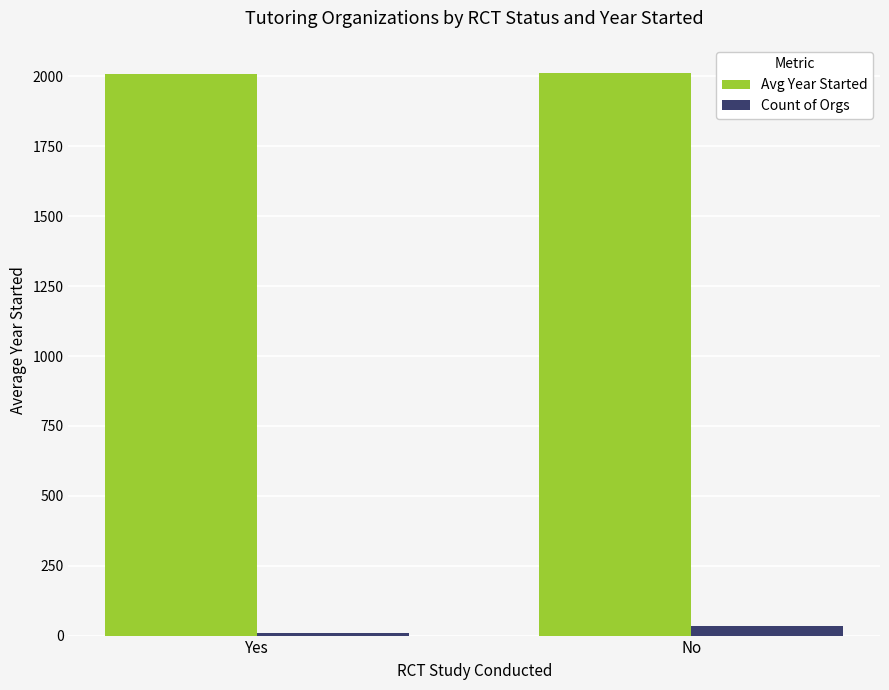

The Avg Year Started series shows 2010.0 at Yes. True or false?

True